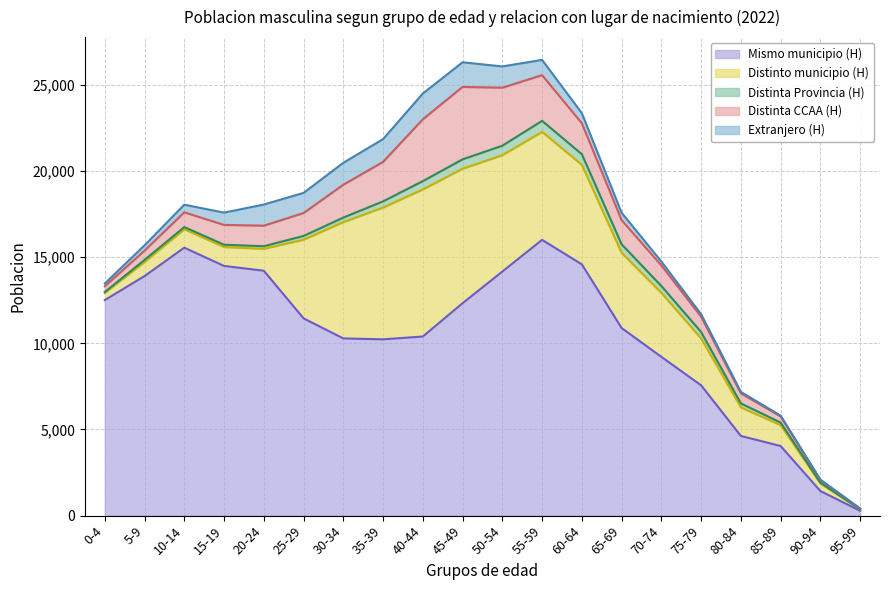

At which category does Extranjero (H) reach its first local peak?

20-24